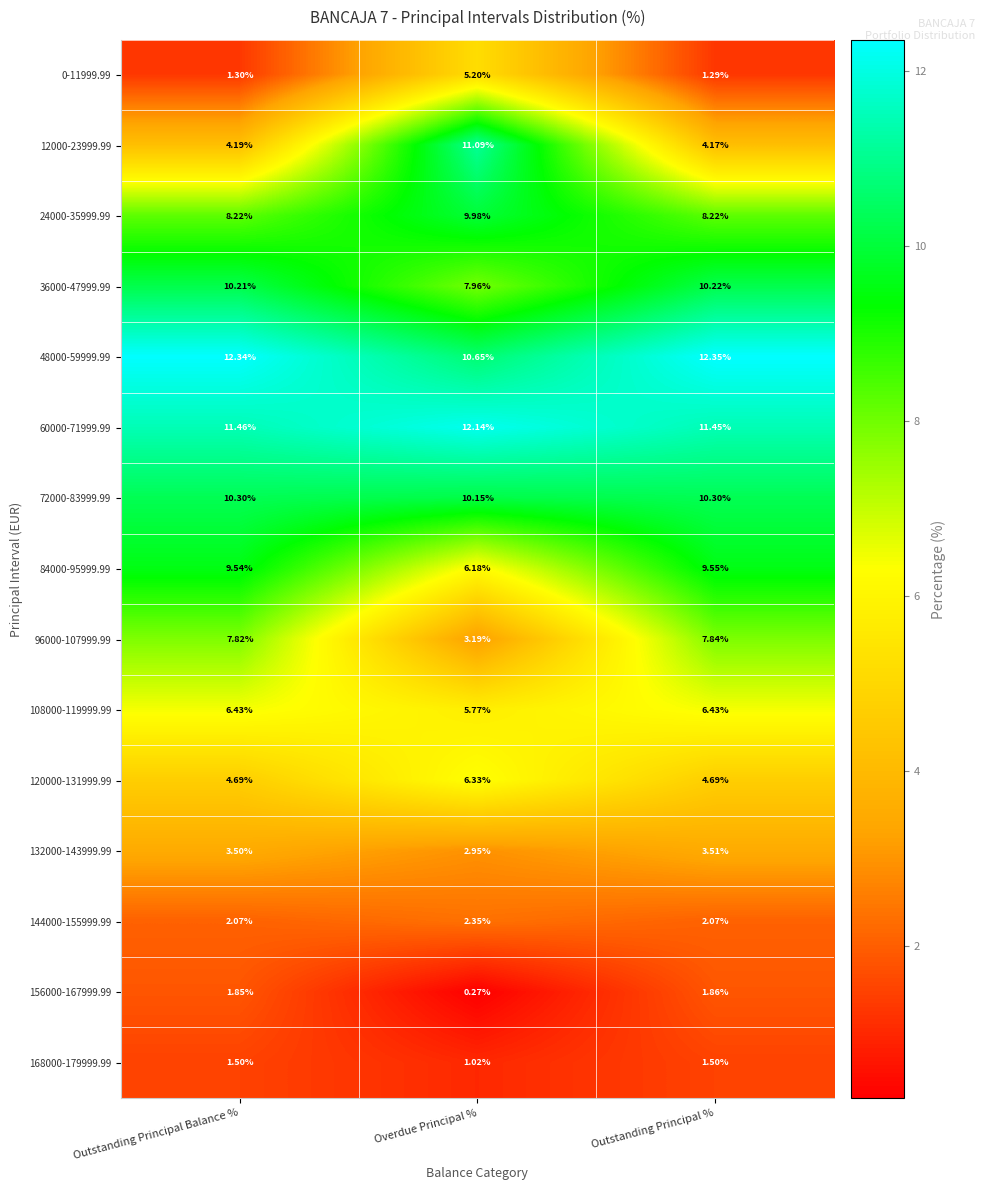

Which category has the highest value in the 96000-107999.99 series?

Outstanding Principal %